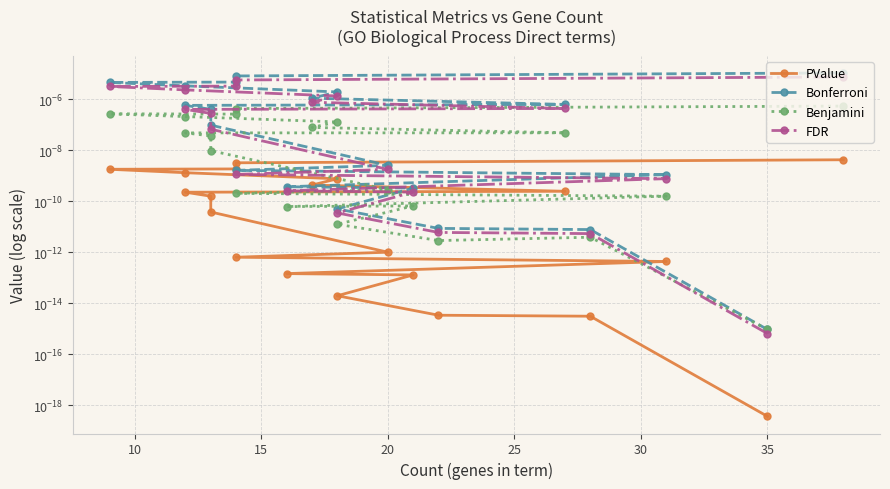

Rank the series by their maximum value, from highest to lowest.

Bonferroni, FDR, Benjamini, PValue